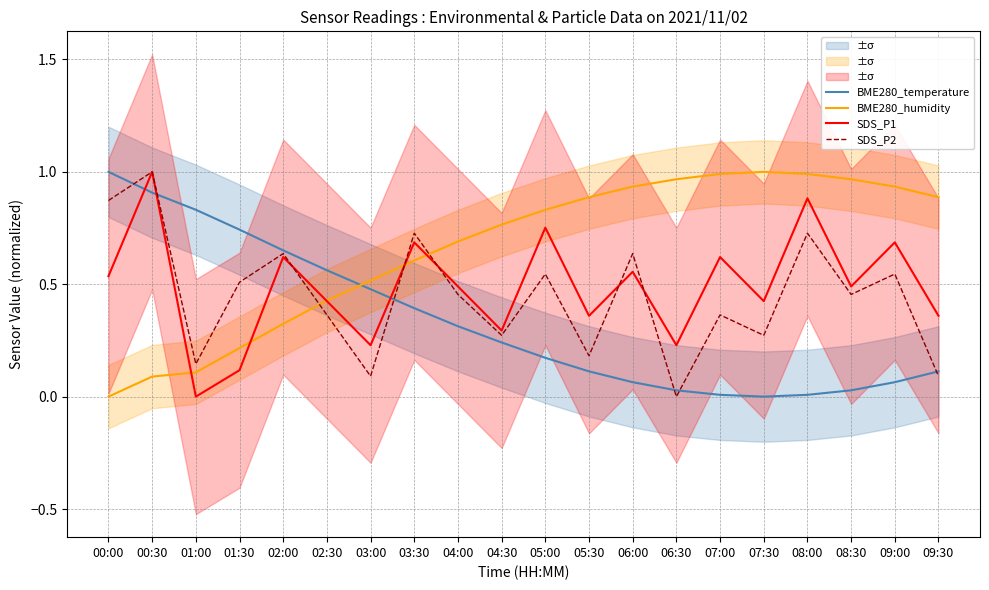

Where is the first local minimum for SDS_P2?

01:00